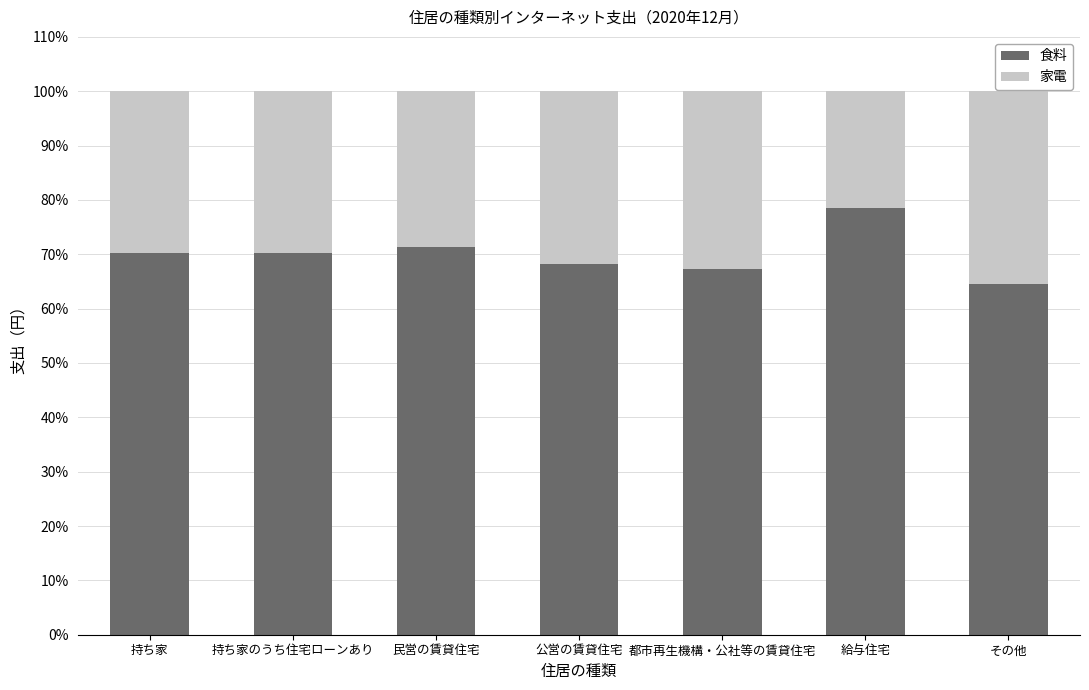

Are the bars grouped side by side (vs. stacked)?

No